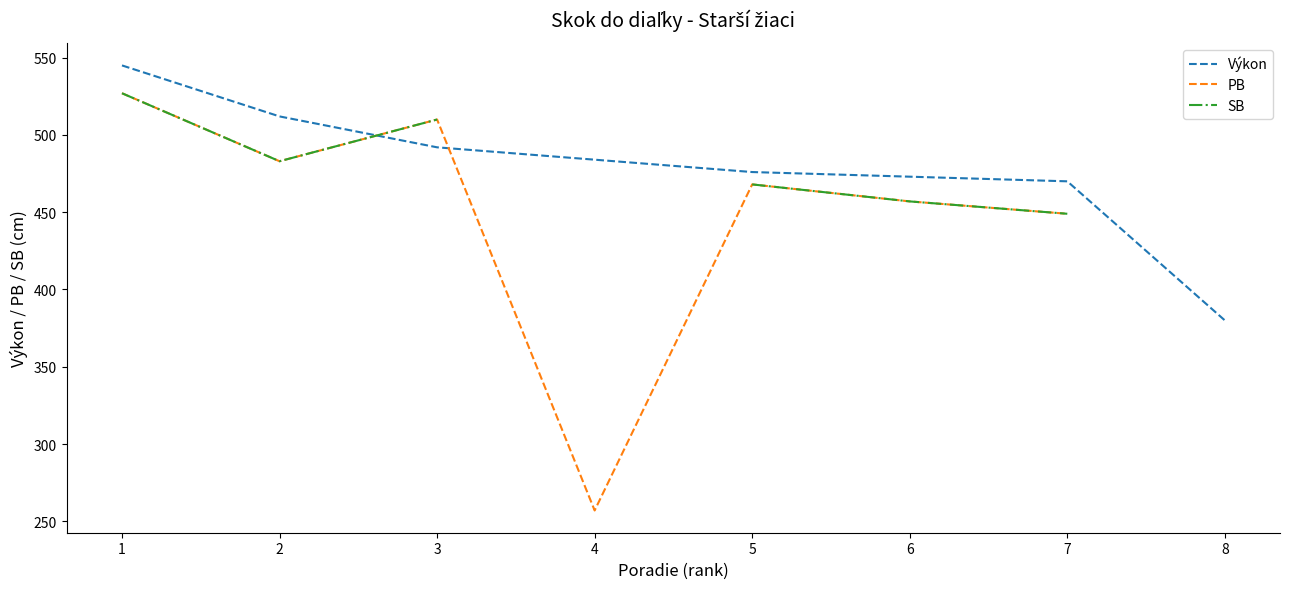

In SB, how many points are lower than both neighbors (excluding endpoints)?

1